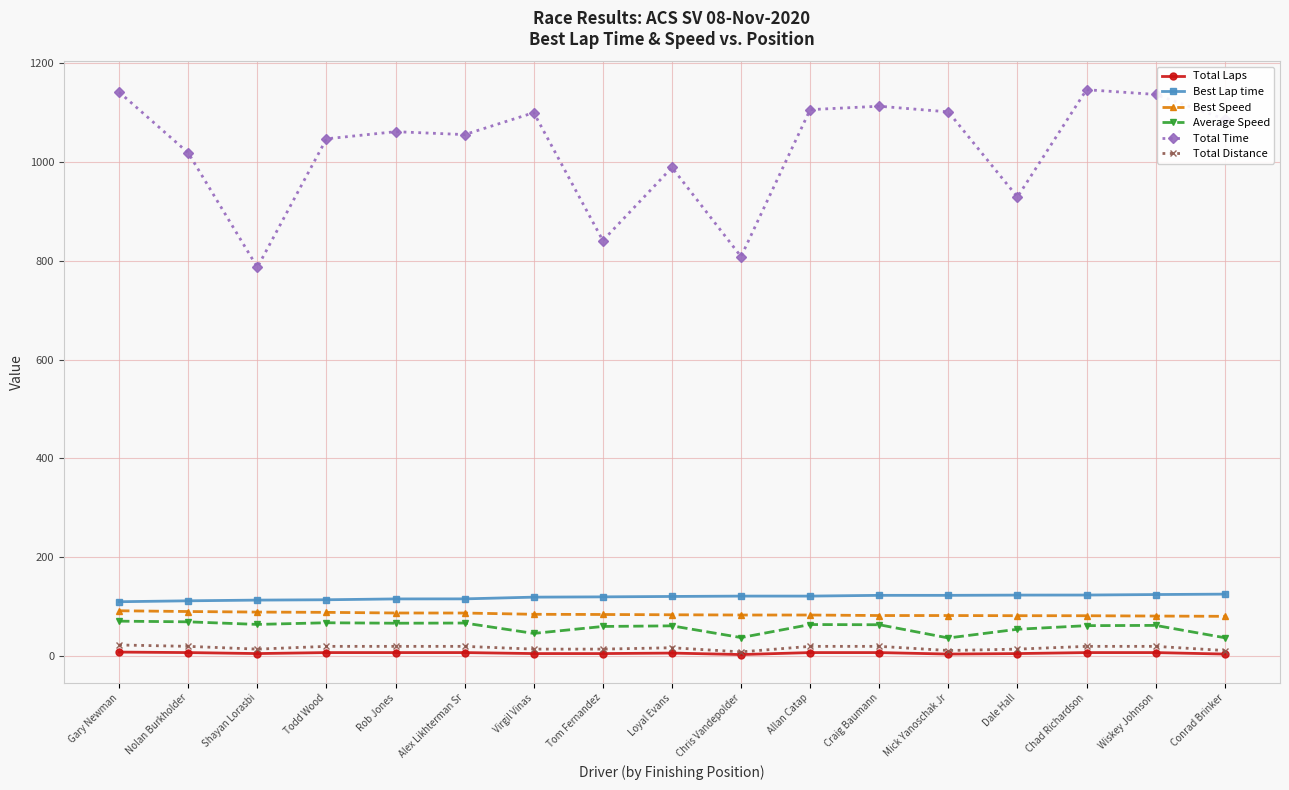

Does the chart have visible grid lines?

Yes